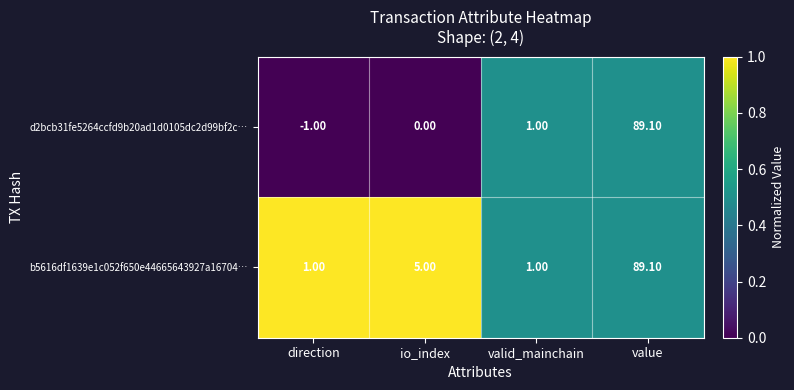

Which label corresponds to the largest value in the chart?

value